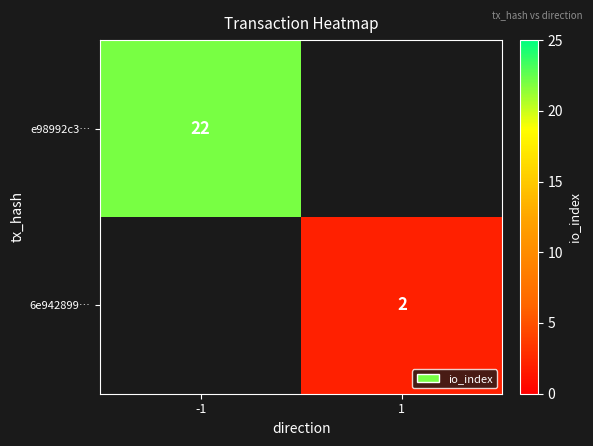

The value of 6e942899… at 1 is 3. True or false?

False